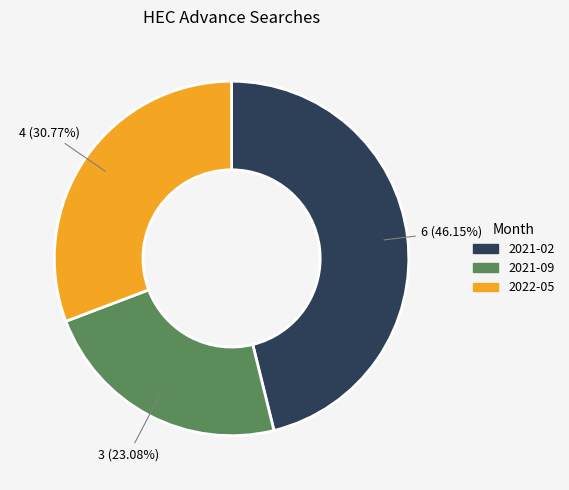

The 2021-09 slice represents 23% of the pie. True or false?

True